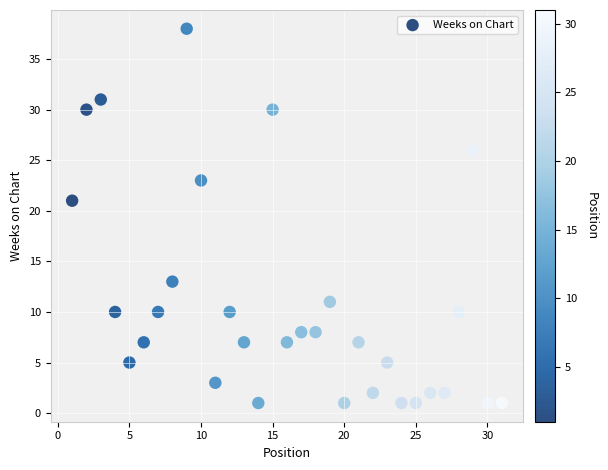

What Y value in the scatter plot is closest to 19?

21